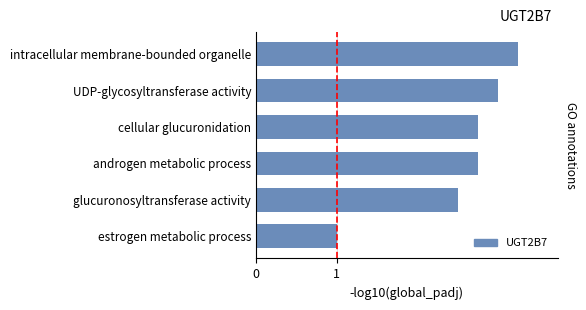

Count the number of values greater than 2.

5